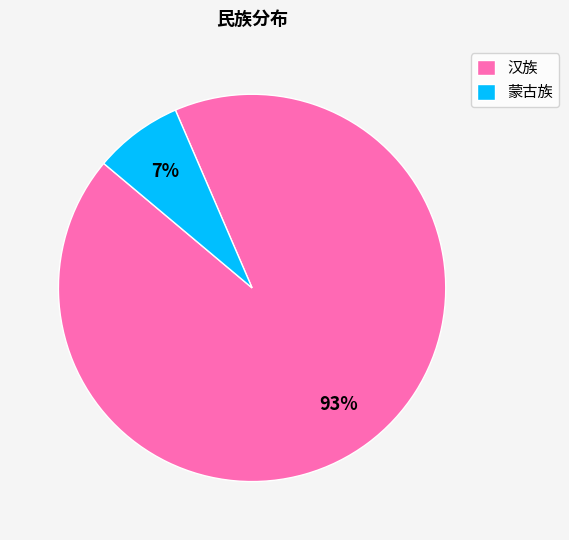

Which category has the biggest portion of the pie?

汉族